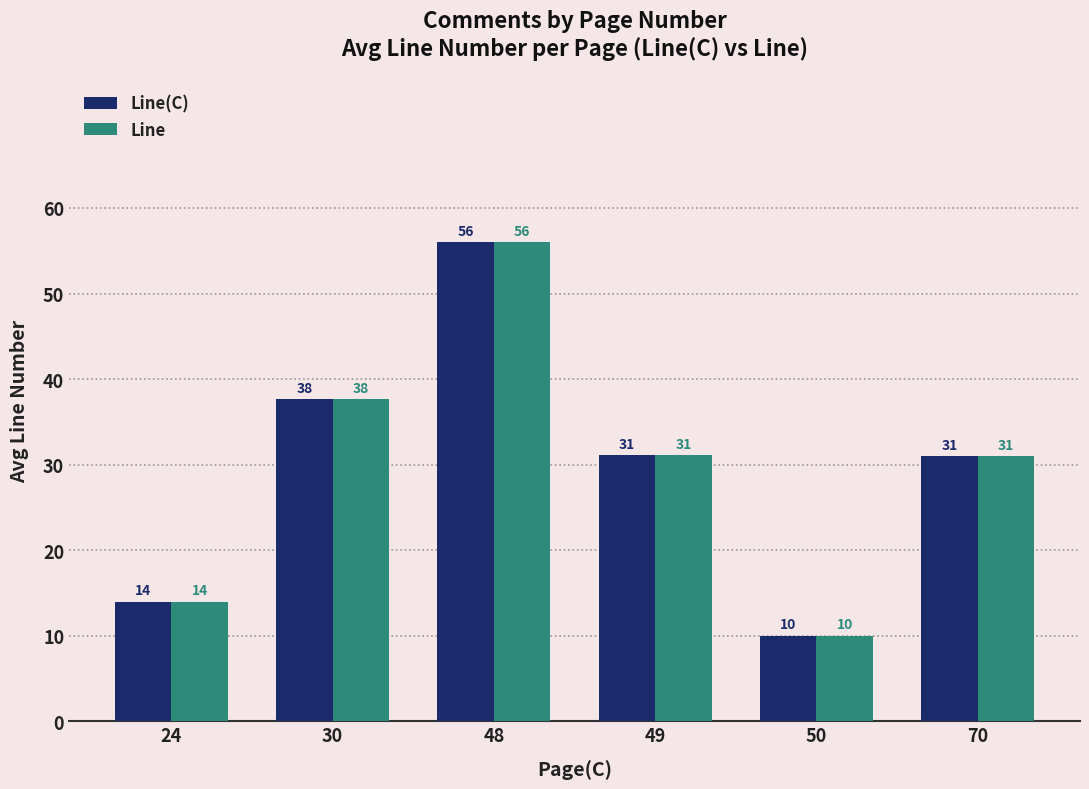

What is the difference between the Line(C) values at 30 and 50?

27.7